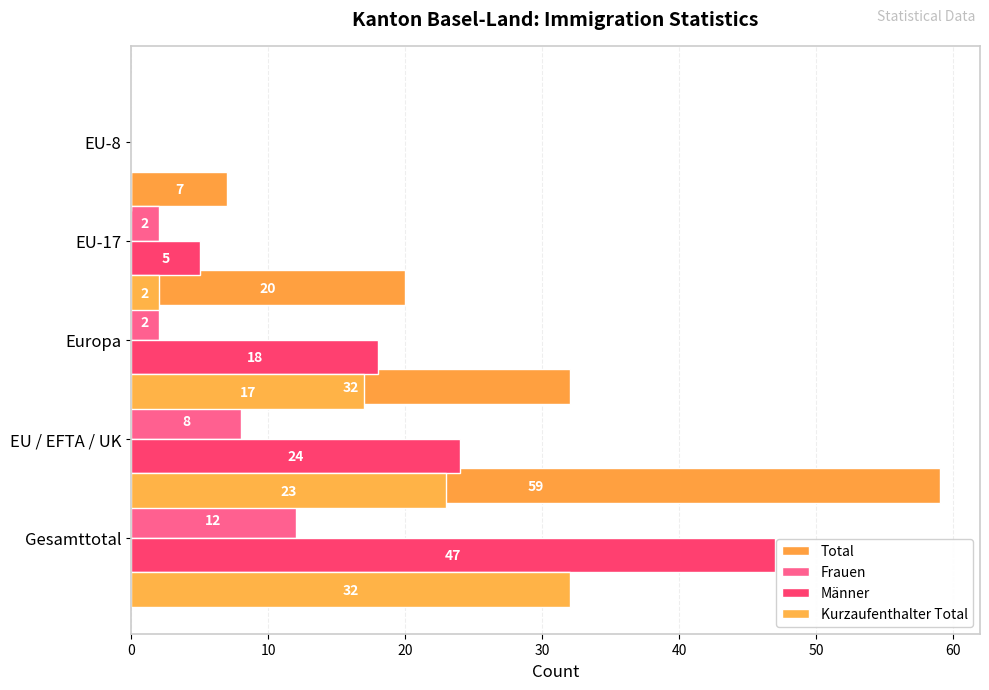

What is the value of the Kurzaufenthalter Total bar at the 1st from the left?

32